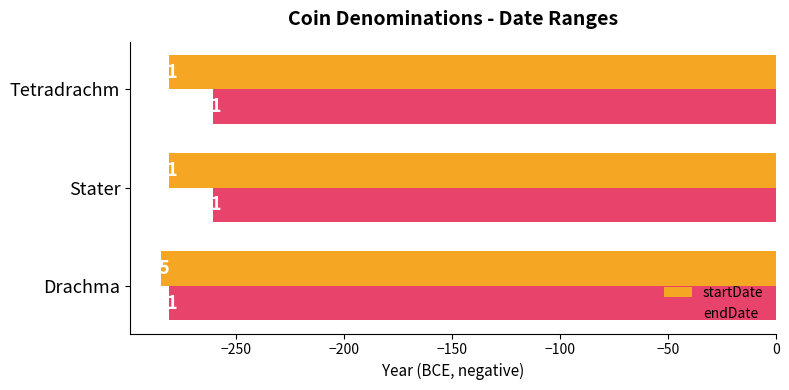

At which label is endDate closest to -271?

Drachma